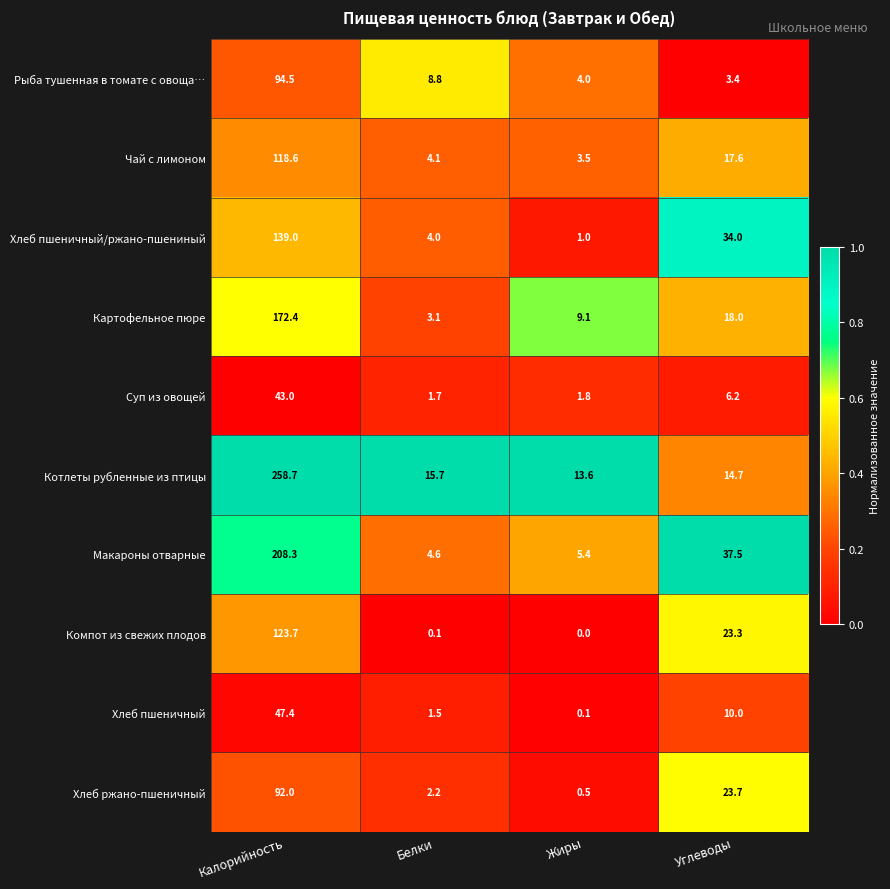

What is the spread (max minus min) of values at Углеводы?

34.1